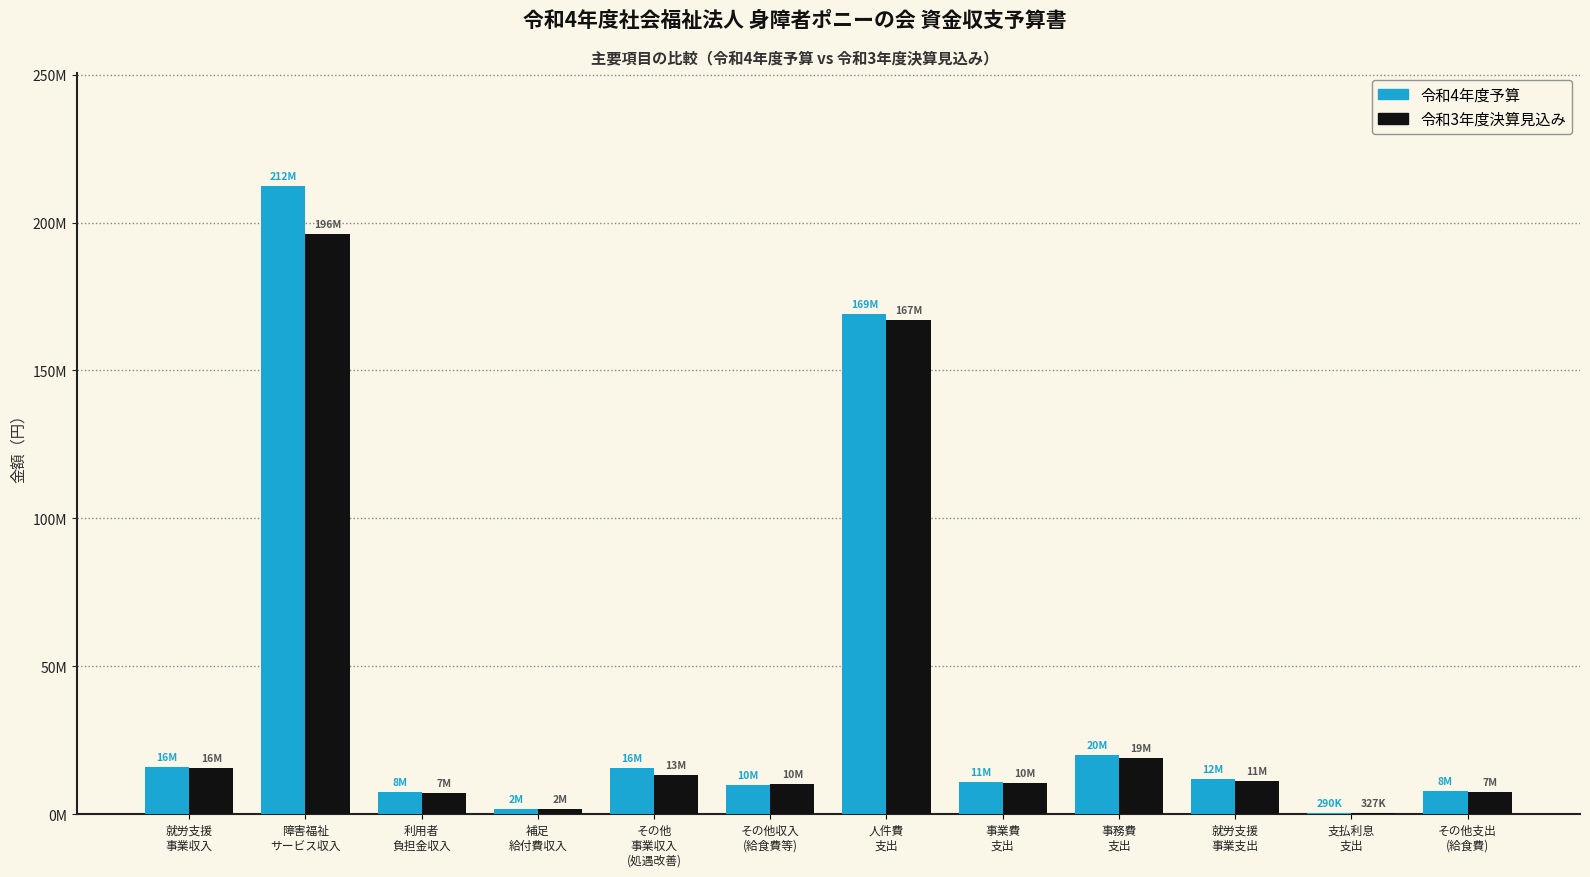

Which series has the widest spread of values?

令和4年度予算